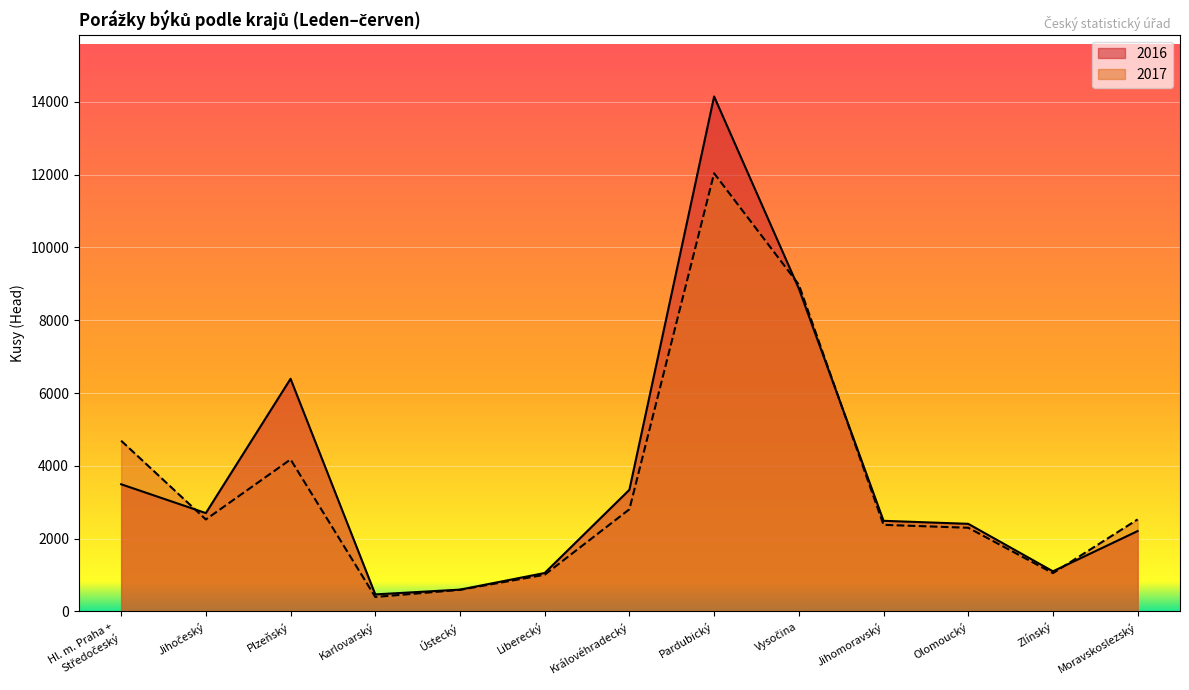

What position from the right is Vysočina?

5